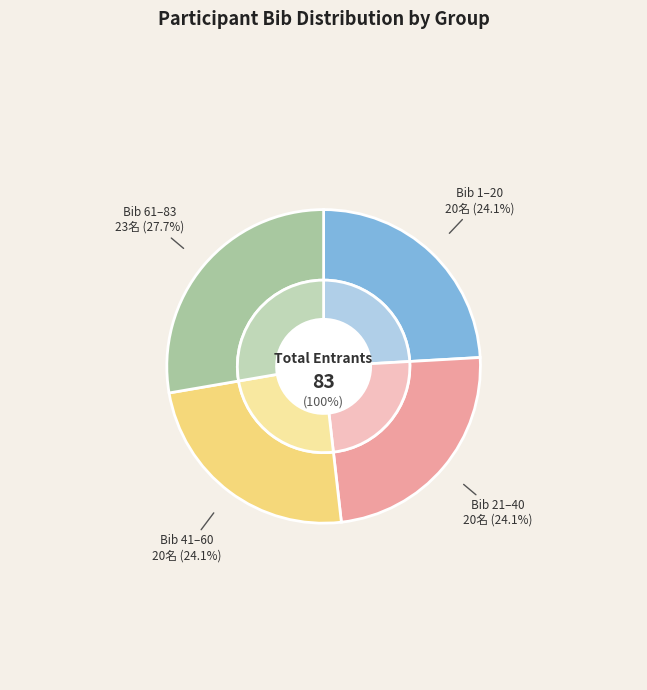

The Open slice represents 54% of the pie. True or false?

False